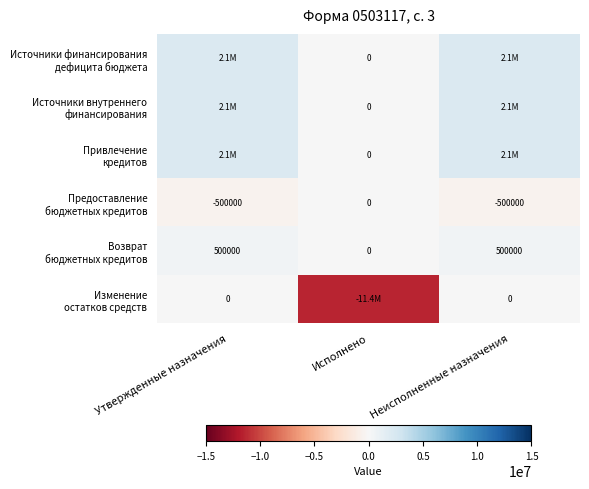

Count the number of categories in the chart.

3